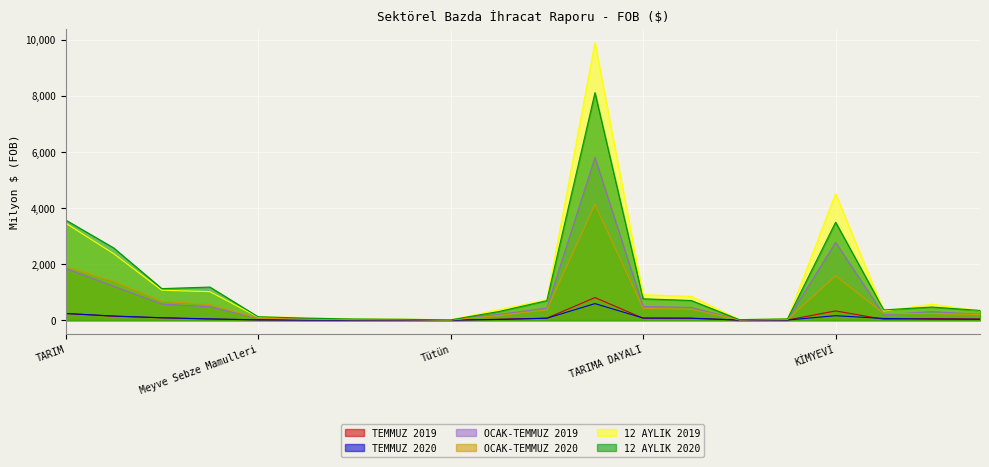

At how many categories does at least one series exceed 9615?

1